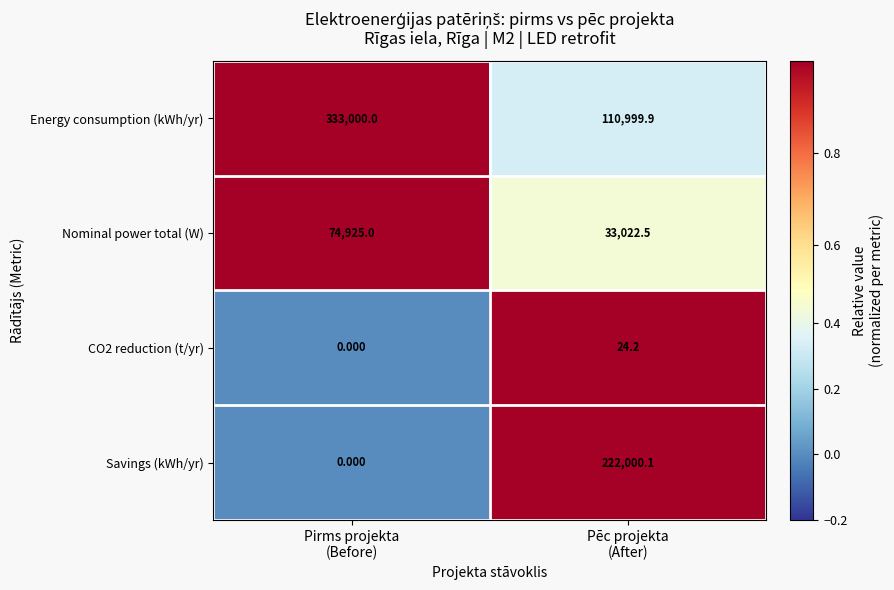

Which series has the largest total across all categories?

Energy consumption (kWh/yr)